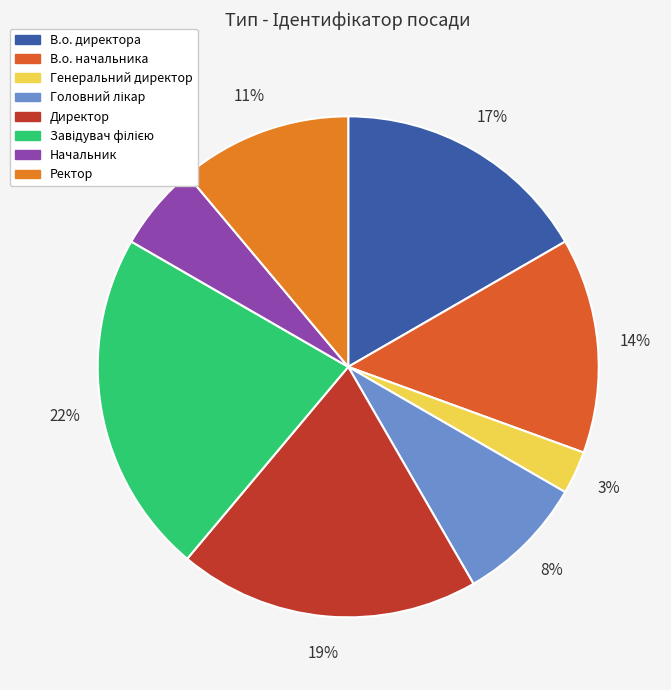

How many segments does this pie chart have?

8